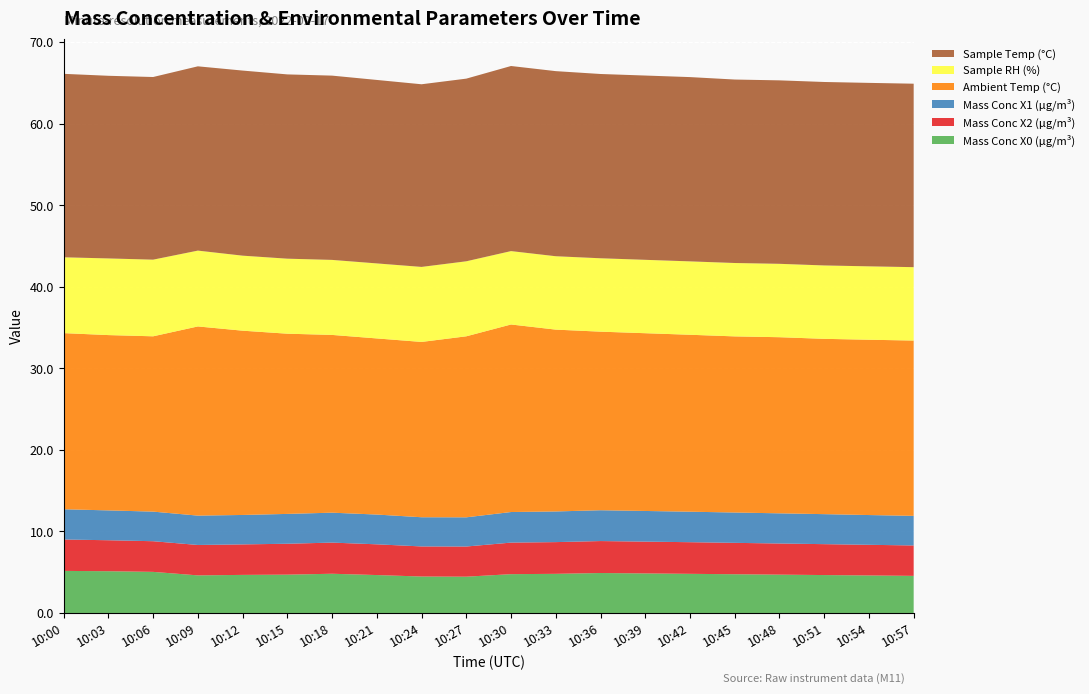

Reading right to left, extract all data points from this chart.

Mass Conc X0 (μg/m³): 4.5	4.6	4.7	4.7	4.8	4.8	4.8	4.9	4.8	4.8	4.5	4.5	4.7	4.8	4.7	4.7	4.6	5.0	5.1	5.2
Mass Conc X2 (μg/m³): 3.7	3.8	3.8	3.8	3.9	3.9	3.9	3.9	3.9	3.9	3.7	3.7	3.8	3.8	3.8	3.7	3.7	3.8	3.8	3.9
Mass Conc X1 (μg/m³): 3.6	3.6	3.7	3.7	3.7	3.7	3.8	3.8	3.8	3.8	3.6	3.6	3.6	3.7	3.7	3.6	3.6	3.6	3.7	3.7
Ambient Temp (°C): 21.5	21.5	21.5	21.6	21.6	21.7	21.8	21.9	22.3	23.0	22.2	21.5	21.6	21.8	22.1	22.6	23.2	21.5	21.5	21.6
Sample RH (%): 9.0	9.0	9.0	9.0	9.0	9.0	9.0	9.0	9.0	9.0	9.2	9.2	9.2	9.2	9.2	9.2	9.3	9.4	9.4	9.3
Sample Temp (°C): 22.5	22.5	22.5	22.5	22.5	22.6	22.6	22.6	22.7	22.7	22.4	22.4	22.5	22.6	22.6	22.7	22.6	22.4	22.4	22.5